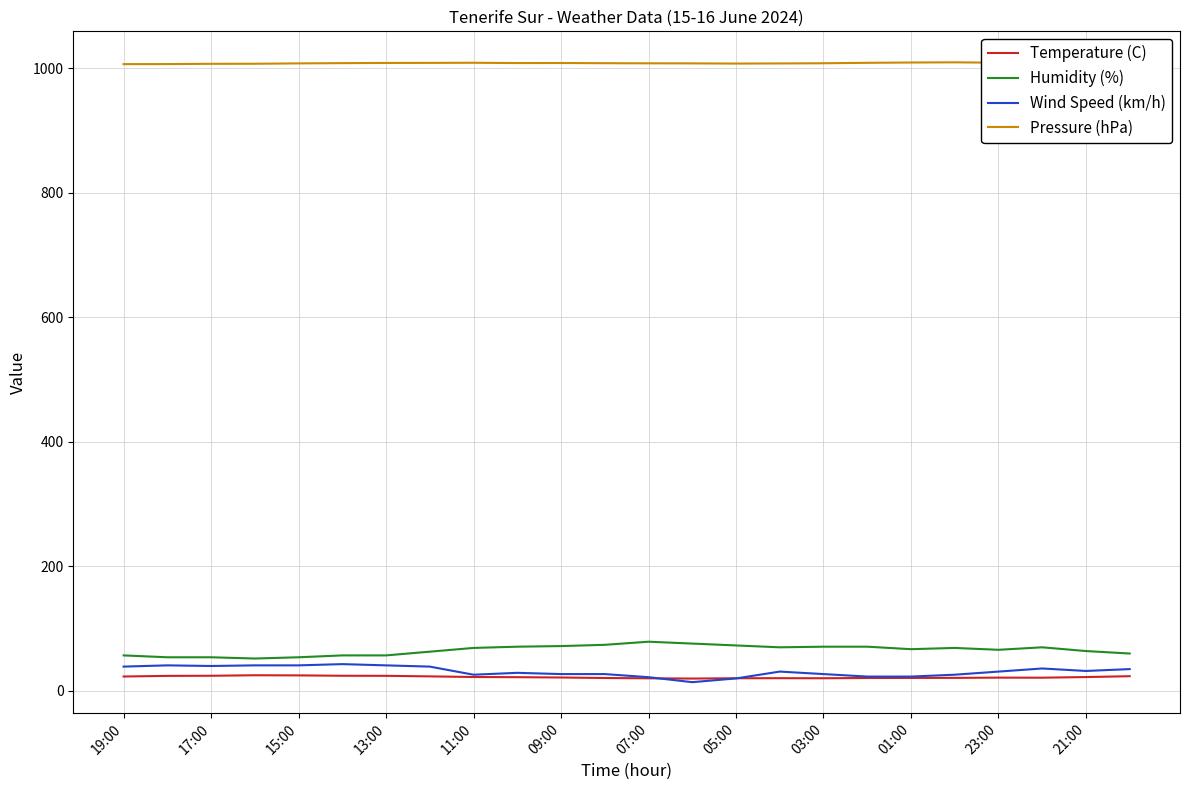

True or false: Wind Speed (km/h) and Humidity (%) intersect in this chart.

False